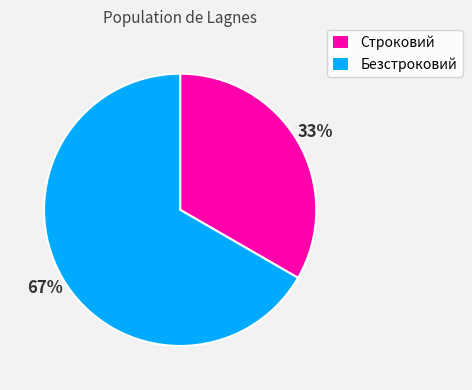

To the nearest percent, what is the combined percentage of Строковий and Безстроковий?

100%